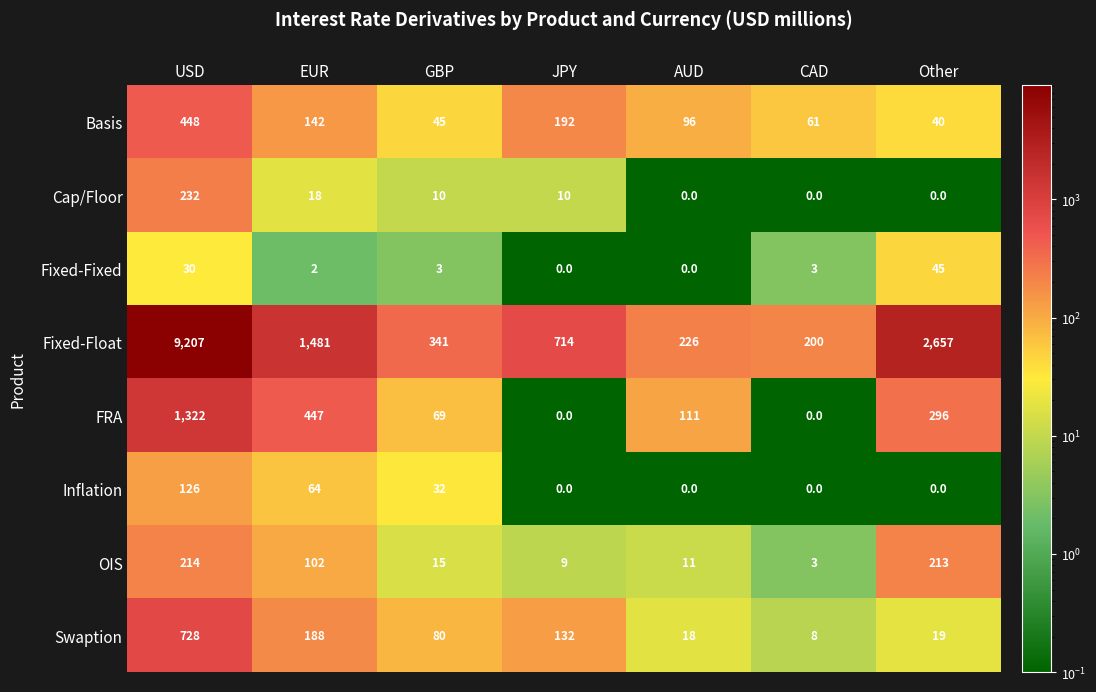

At which category does the chart reach its peak across all series?

USD